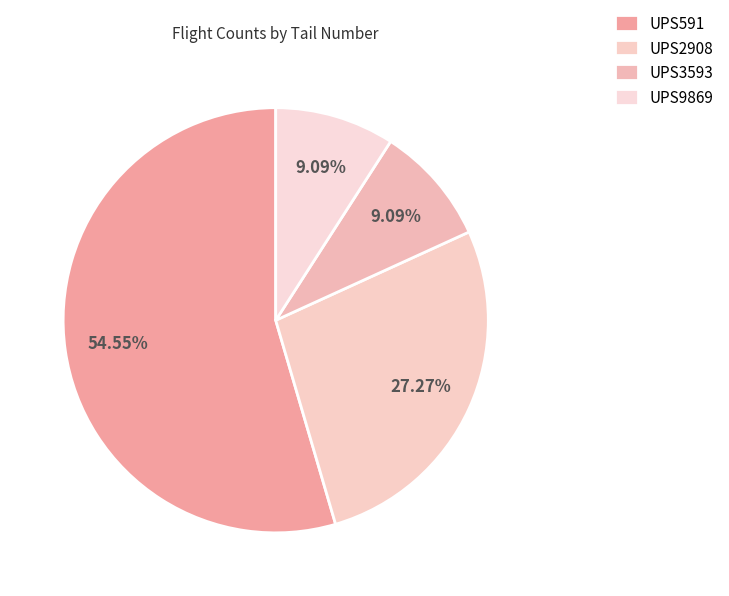

How many segments does this pie chart have?

4